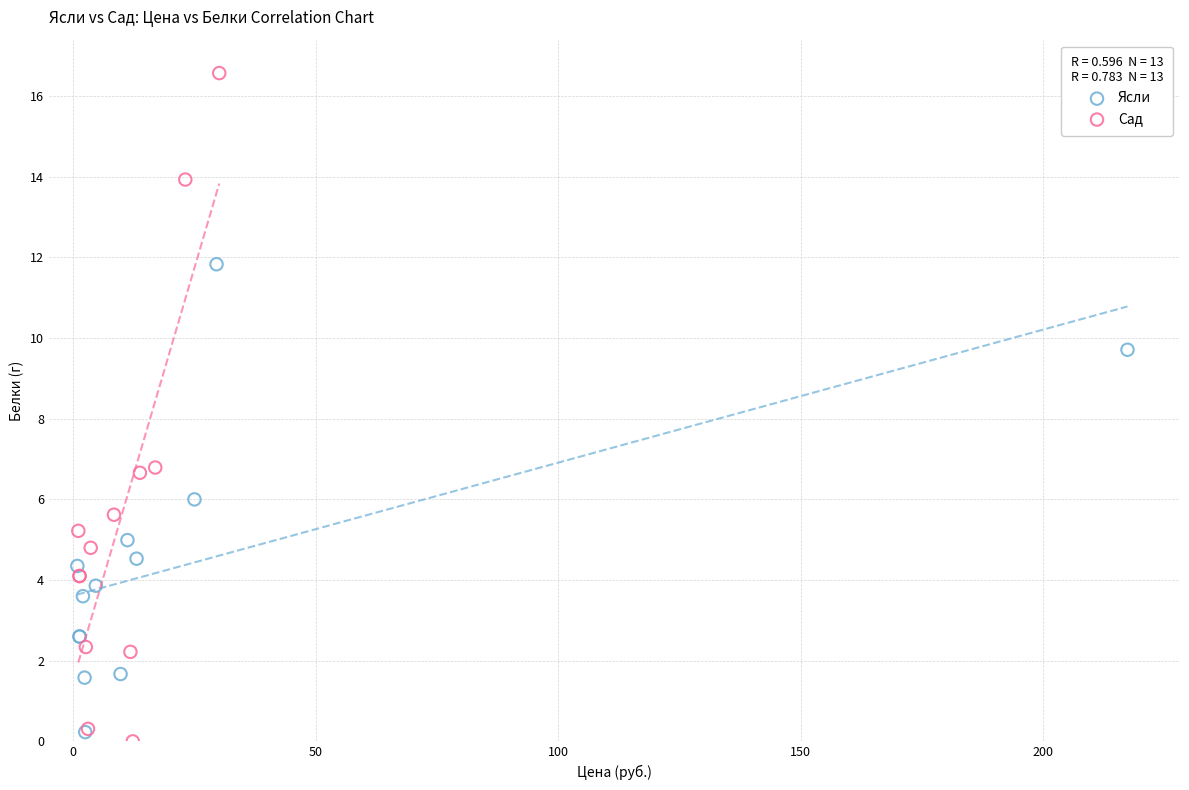

Which series has the largest Y range (max minus min)?

Сад